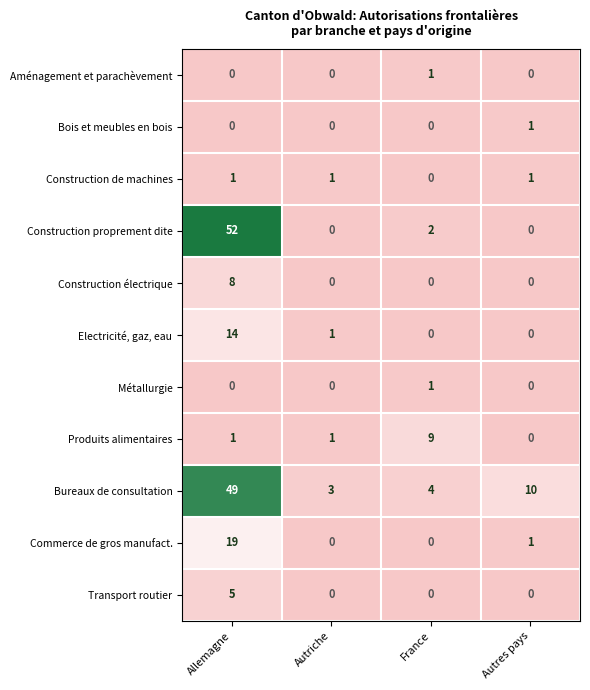

True or false: Bois et meubles en bois has a value of 0 at Autriche.

True